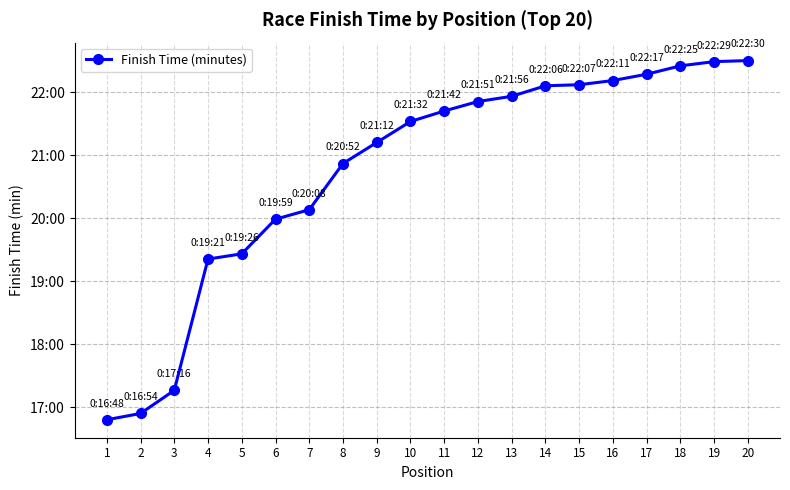

Is this an area chart (filled region under the line)?

No